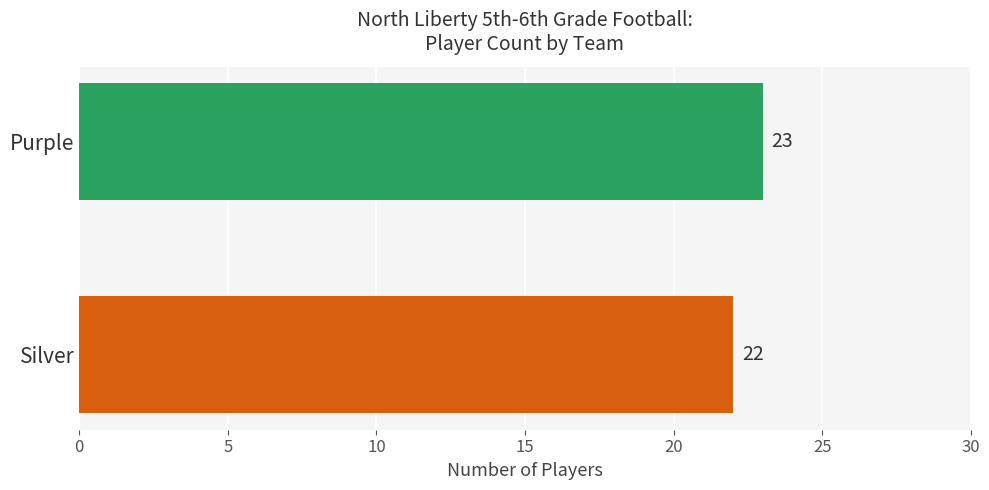

Count the values in the range 22 to 23.

2